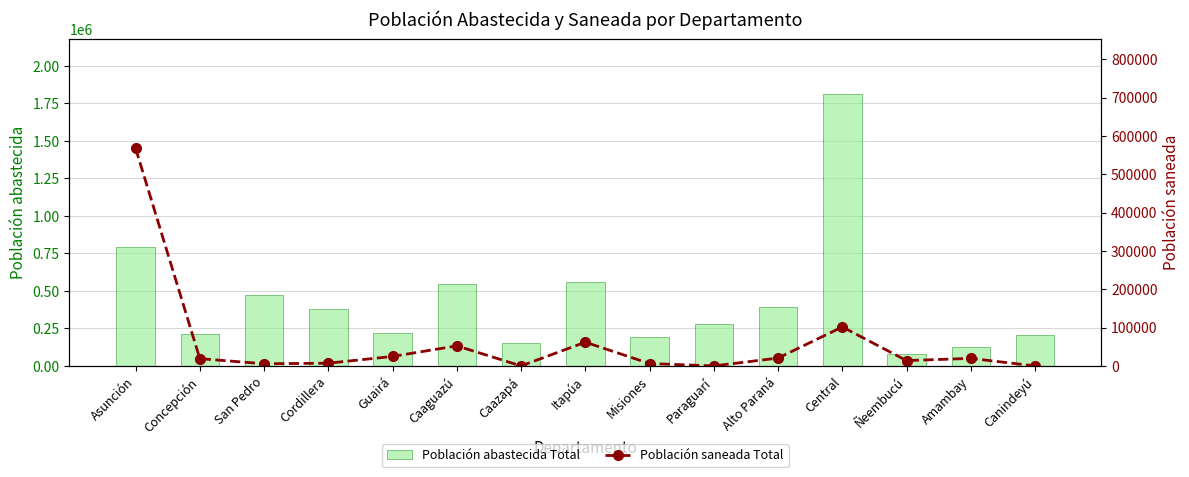

At which label is Población abastecida Total closest to 946070?

Asunción